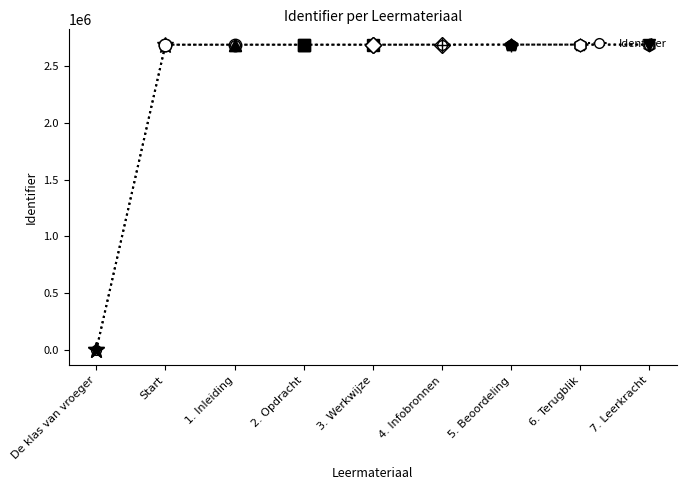

At which category does the chart reach its minimum across all series?

De klas van vroeger